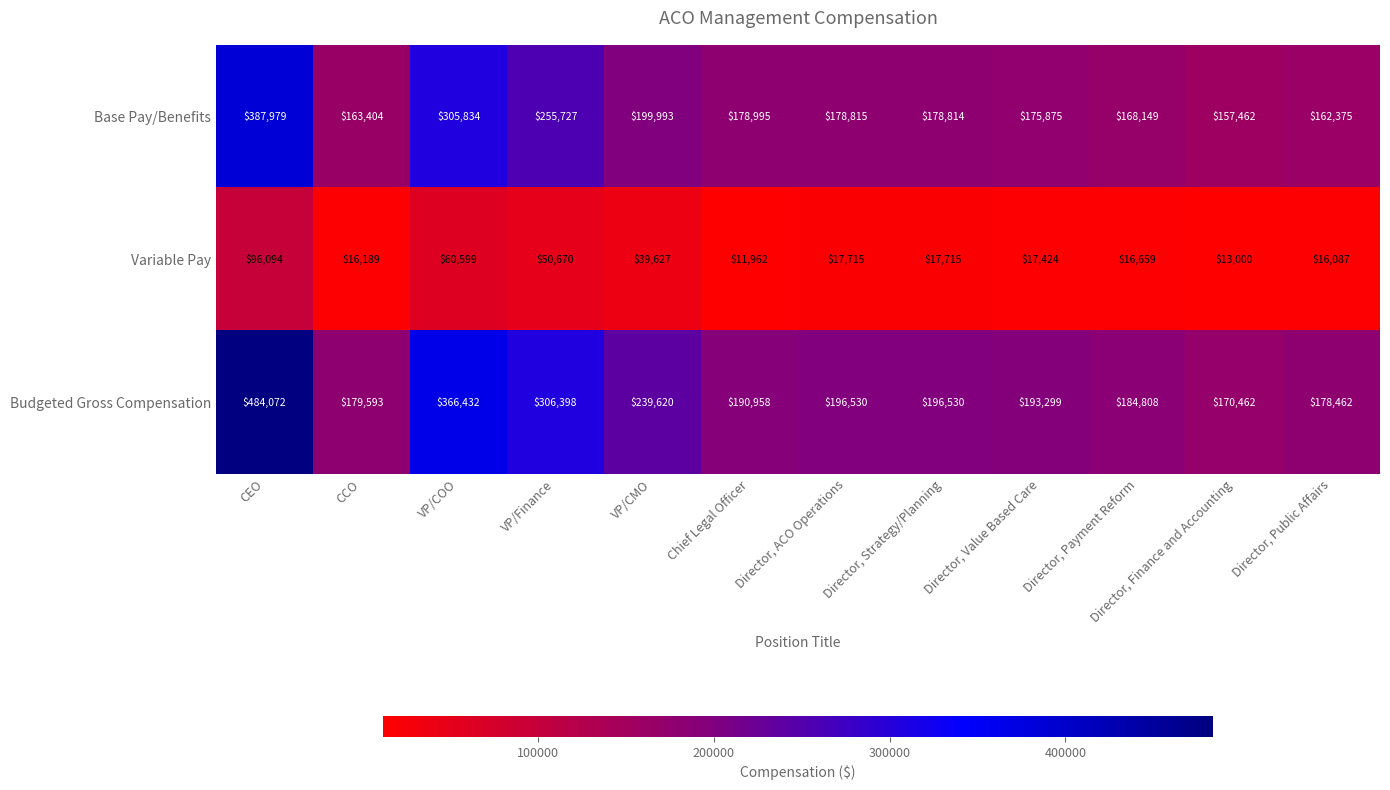

Which category has the highest value in the Budgeted Gross Compensation series?

CEO